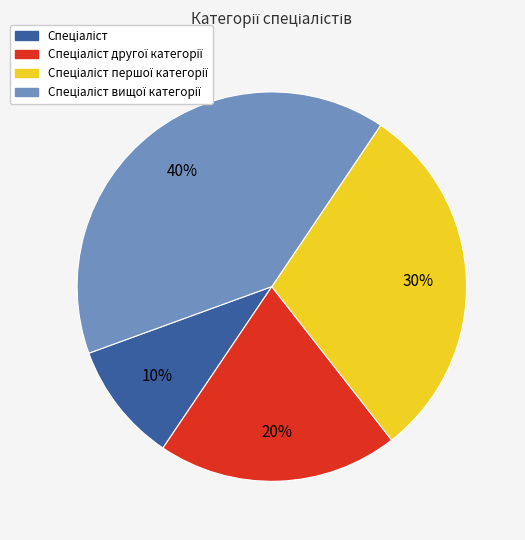

Count the number of slices in the pie.

4